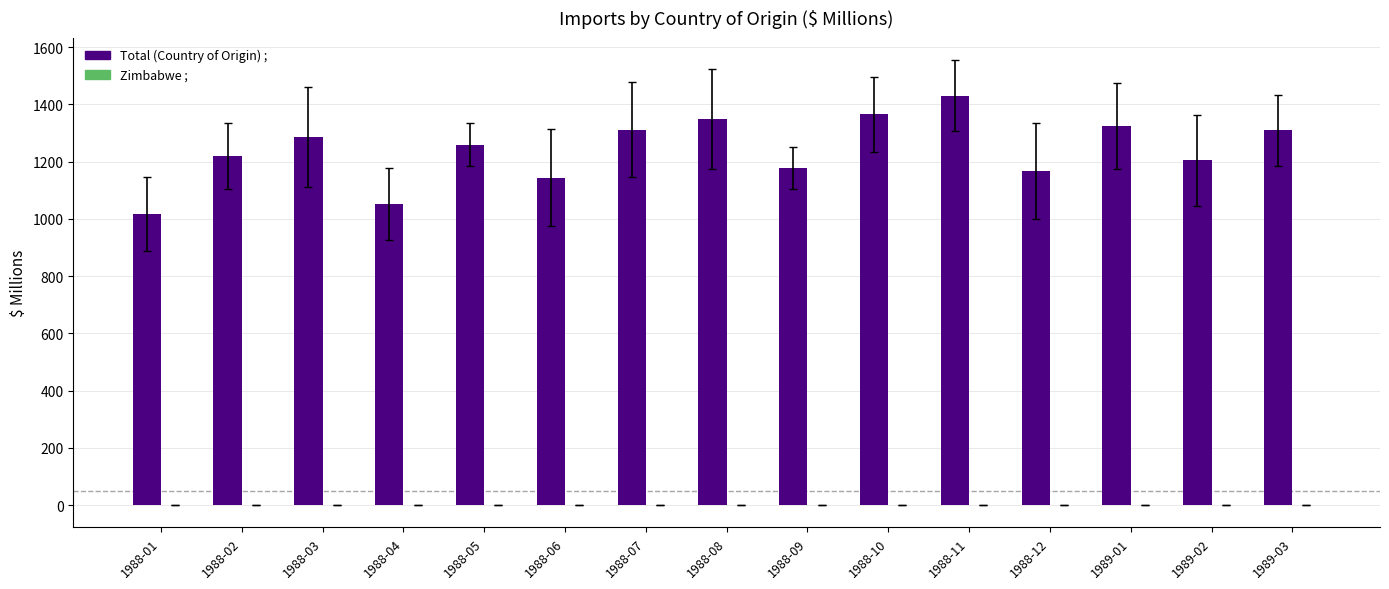

Where does the Total (Country of Origin) ; series first go above 1259?

1988-03